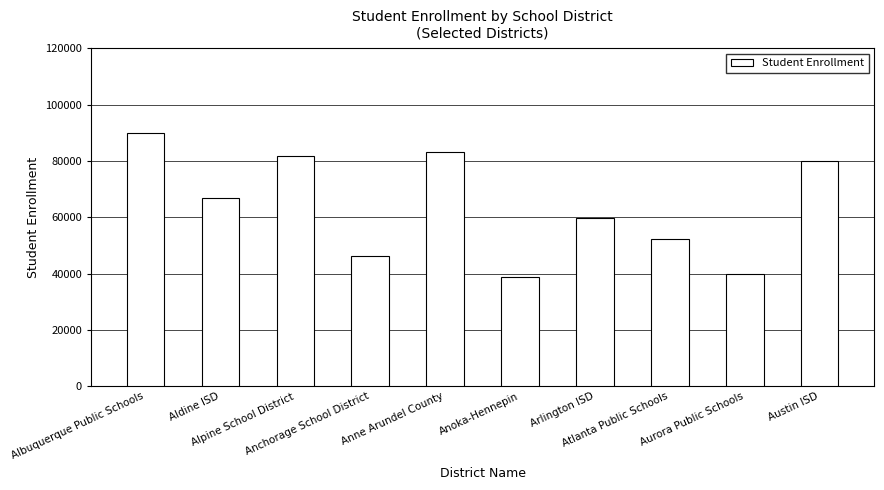

What is the change in value from Alpine School District to Arlington ISD?

-21815